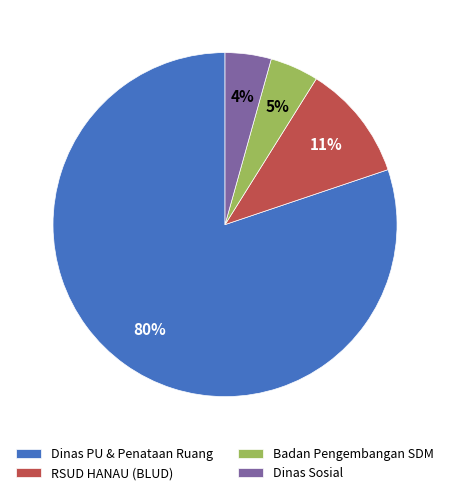

To the nearest percent, what percentage of the pie is Dinas Sosial?

4%